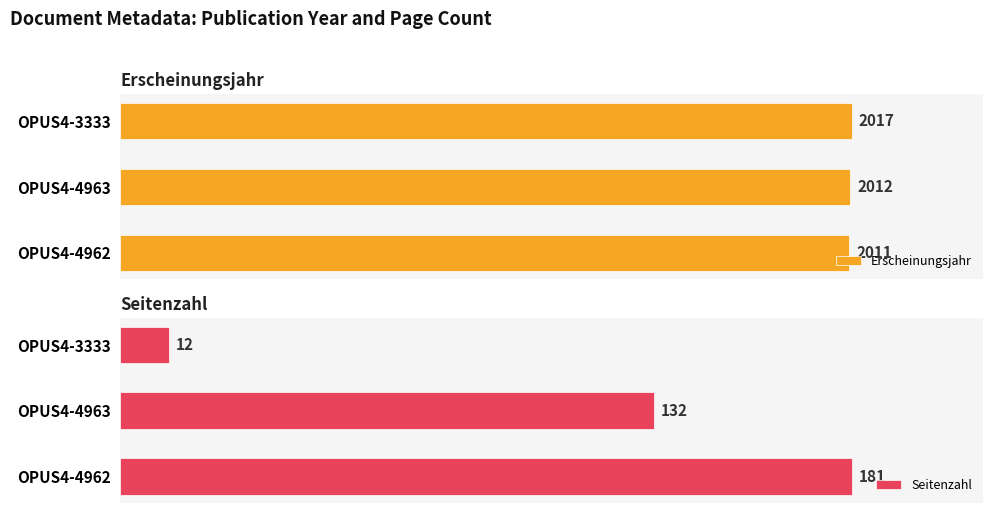

What is the difference between the maximum and second lowest values in the Erscheinungsjahr series?

5